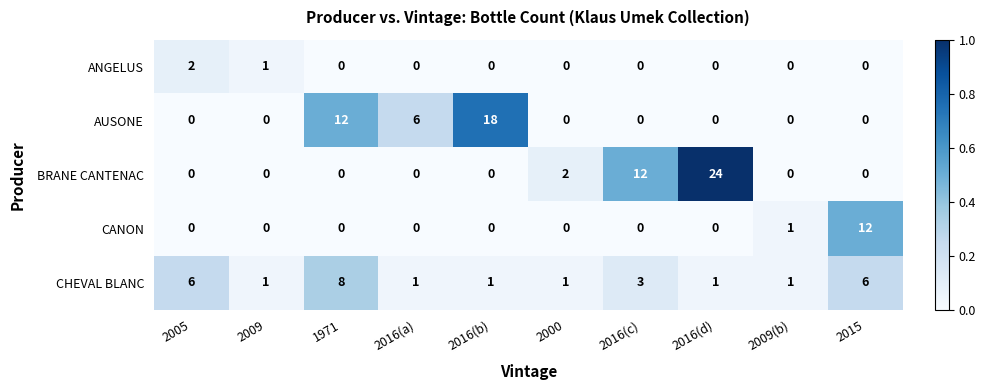

How many categories are shown in the chart?

10